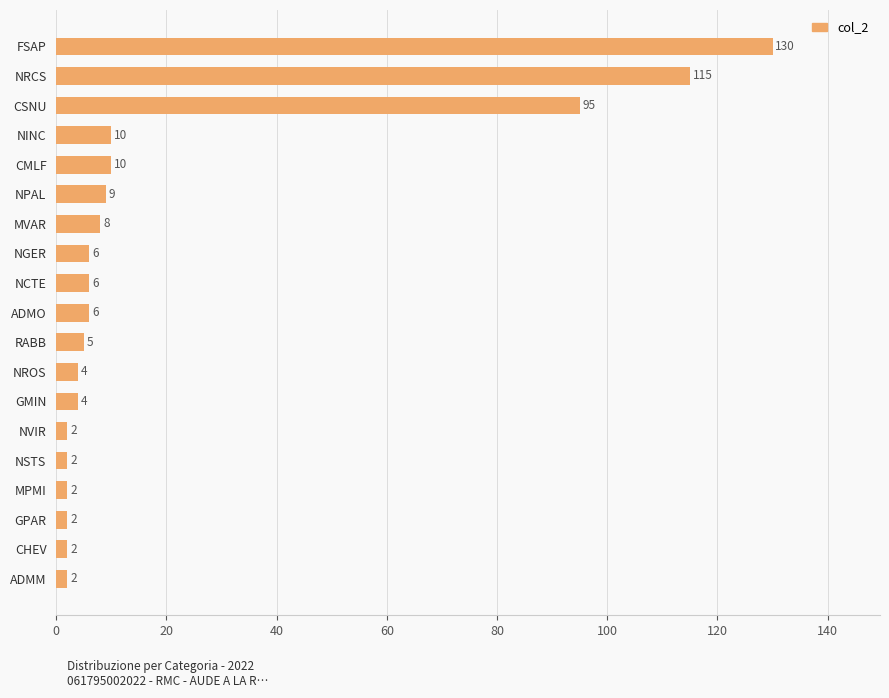

Where is the data nearest to the value 66?

CSNU